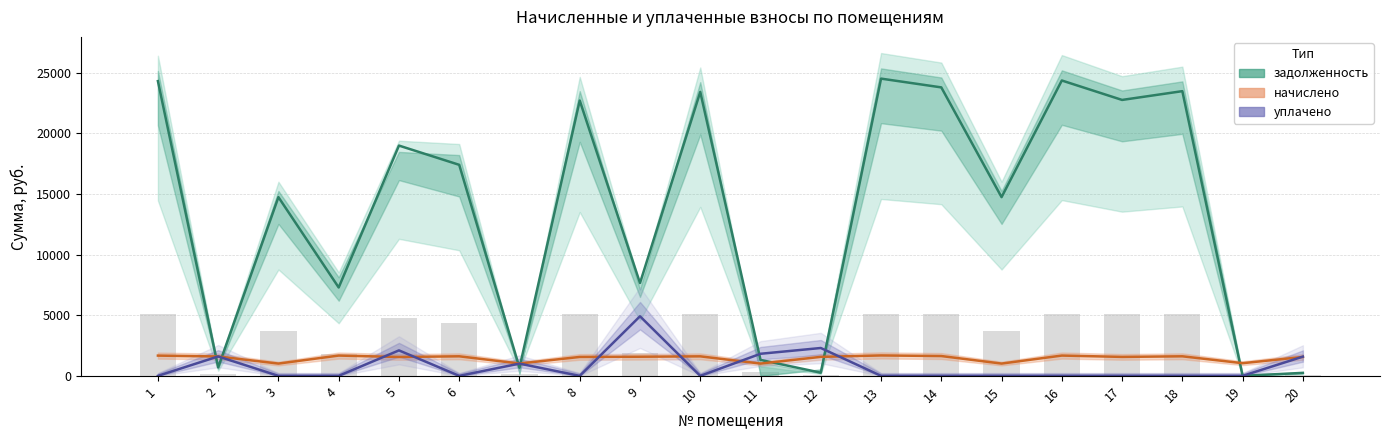

At 9, list the series in order from largest to smallest.

задолженность, уплачено, начислено